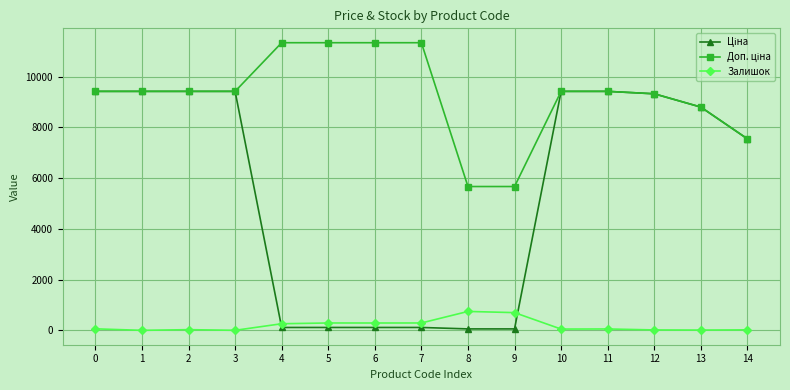

What is the greatest value displayed?

11334.0